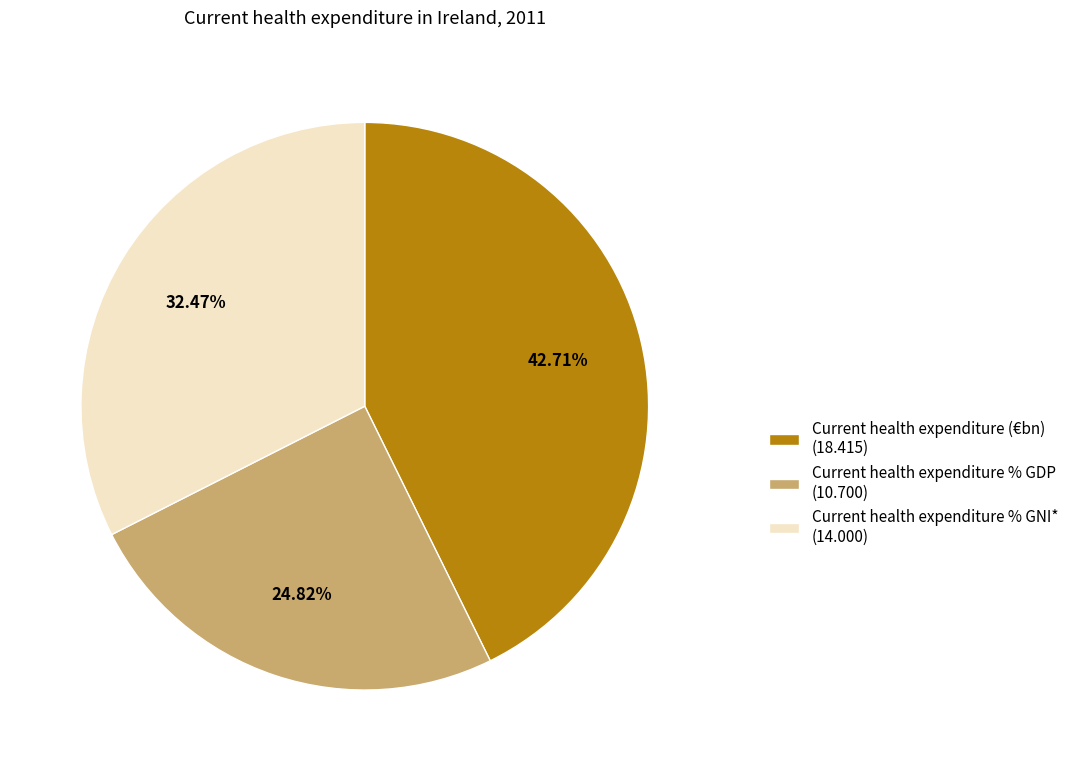

The Current health expenditure % GNI* slice represents 32% of the pie. True or false?

True